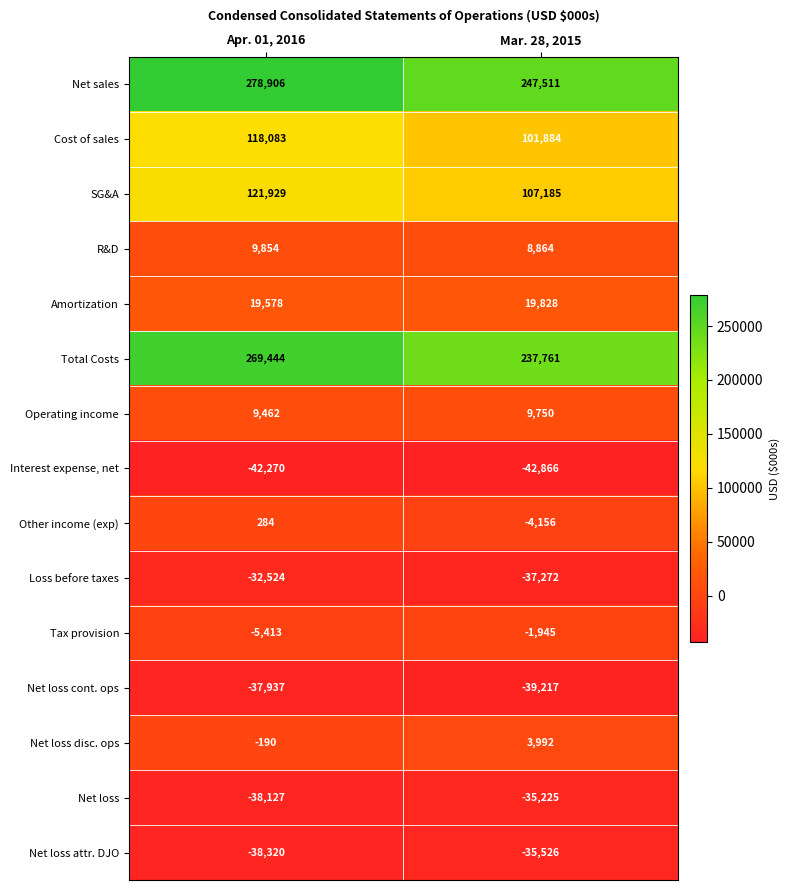

Reading left to right, extract all data points from this chart.

Net sales: Apr. 01, 2016=278906	Mar. 28, 2015=247511
Cost of sales: Apr. 01, 2016=118083	Mar. 28, 2015=101884
SG&A: Apr. 01, 2016=121929	Mar. 28, 2015=107185
R&D: Apr. 01, 2016=9854	Mar. 28, 2015=8864
Amortization: Apr. 01, 2016=19578	Mar. 28, 2015=19828
Total Costs: Apr. 01, 2016=269444	Mar. 28, 2015=237761
Operating income: Apr. 01, 2016=9462	Mar. 28, 2015=9750
Interest expense, net: Apr. 01, 2016=-42270	Mar. 28, 2015=-42866
Other income (exp): Apr. 01, 2016=284	Mar. 28, 2015=-4156
Loss before taxes: Apr. 01, 2016=-32524	Mar. 28, 2015=-37272
Tax provision: Apr. 01, 2016=-5413	Mar. 28, 2015=-1945
Net loss cont. ops: Apr. 01, 2016=-37937	Mar. 28, 2015=-39217
Net loss disc. ops: Apr. 01, 2016=-190	Mar. 28, 2015=3992
Net loss: Apr. 01, 2016=-38127	Mar. 28, 2015=-35225
Net loss attr. DJO: Apr. 01, 2016=-38320	Mar. 28, 2015=-35526